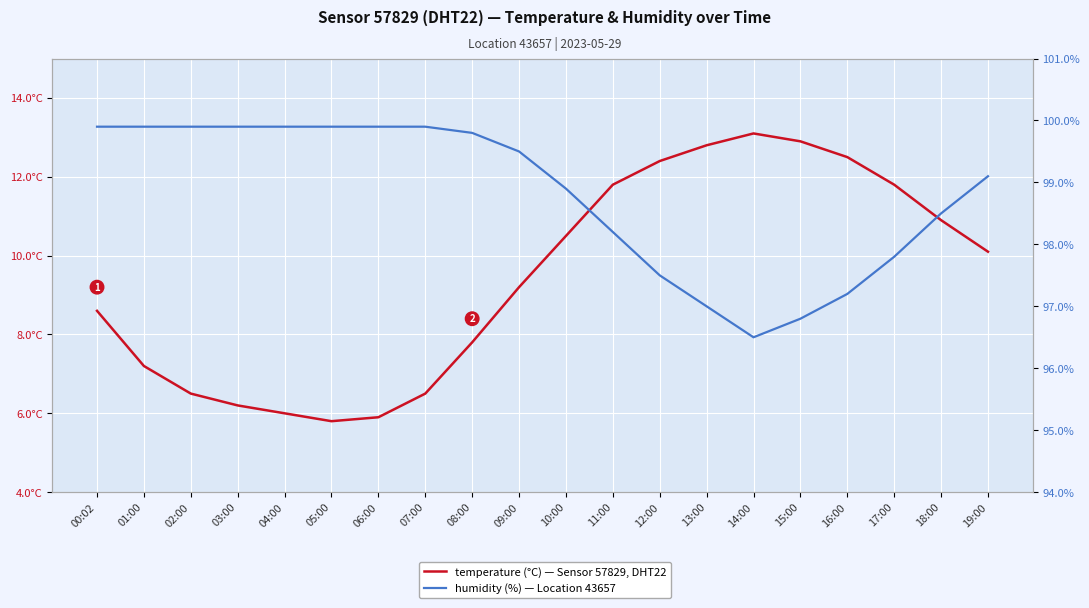

What is the average value of the temperature series?

9.4